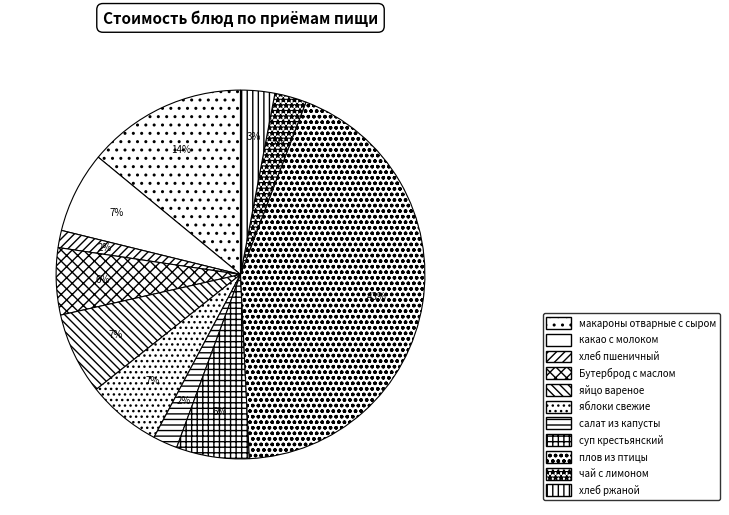

To the nearest percent, what is the difference between the суп крестьянский and чай с лимоном slice percentages?

4%